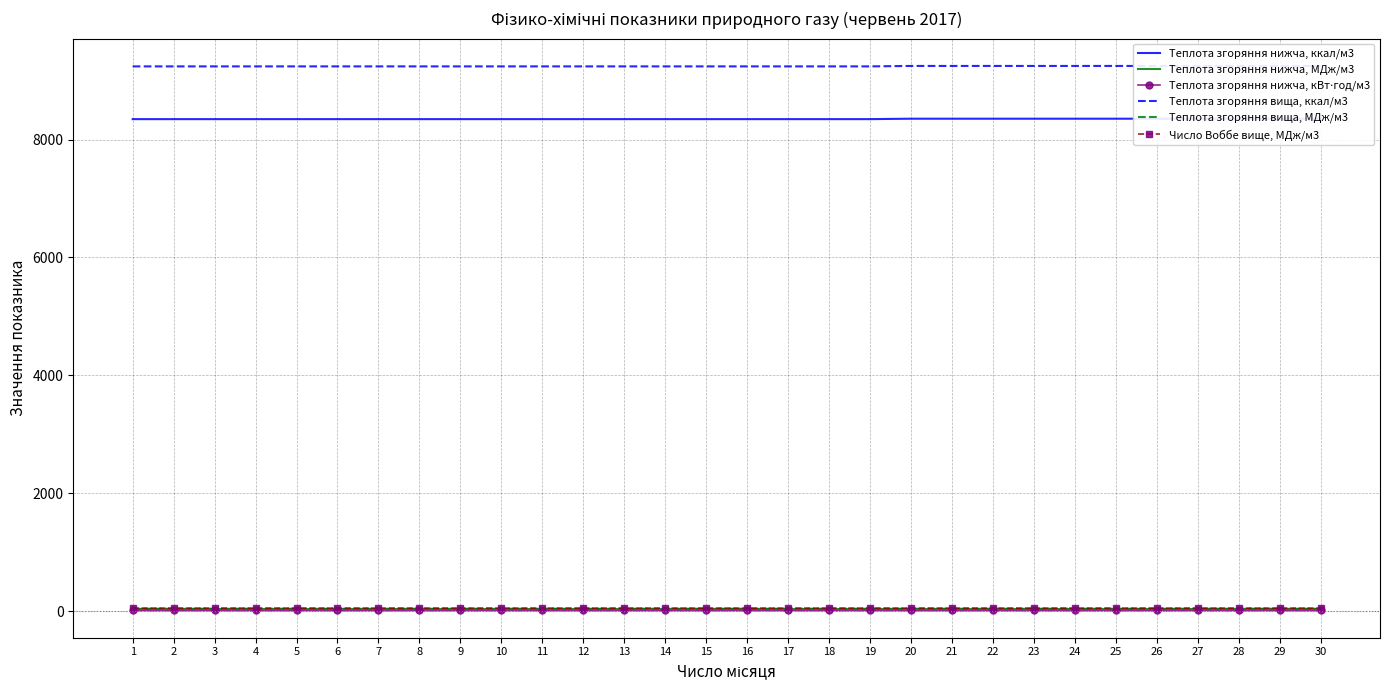

At which label is Число Воббе вище, МДж/м3 closest to 49?

20